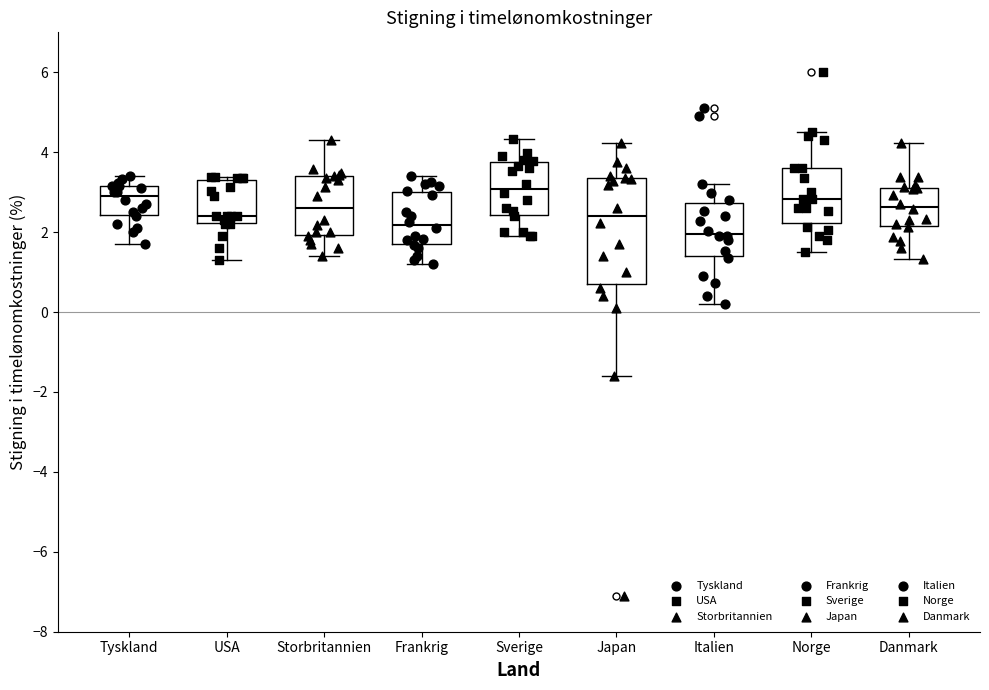

Reading left to right, read every box against the y-axis: the position of its median line, the range the box covers, and the ends of its whiskers. The values are not printed on the chart, so give them approximately, as read against the axis.

Tyskland: median 3.0, box 2.4 to 3.2, whiskers 1.8 to 3.4
USA: median 2.4, box 2.2 to 3.2, whiskers 1.4 to 3.4
Storbritannien: median 2.6, box 2.0 to 3.4, whiskers 1.4 to 4.4
Frankrig: median 2.2, box 1.8 to 3.0, whiskers 1.2 to 3.4
Sverige: median 3.0, box 2.4 to 3.8, whiskers 2.0 to 4.4
Japan: median 2.4, box 0.8 to 3.4, whiskers -1.6 to 4.2
Italien: median 2.0, box 1.4 to 2.8, whiskers 0.2 to 3.2
Norge: median 2.8, box 2.2 to 3.6, whiskers 1.6 to 4.6
Danmark: median 2.6, box 2.2 to 3.2, whiskers 1.4 to 4.2